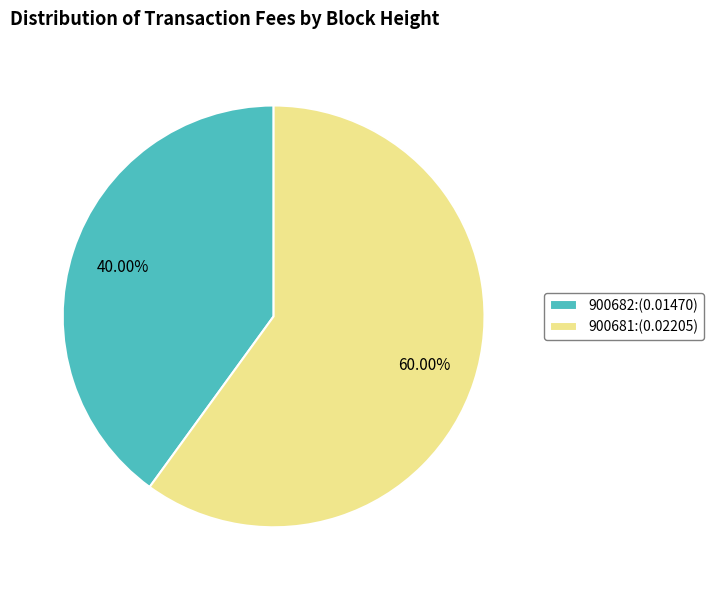

Rank the categories by value from lowest to highest.

900682, 900681